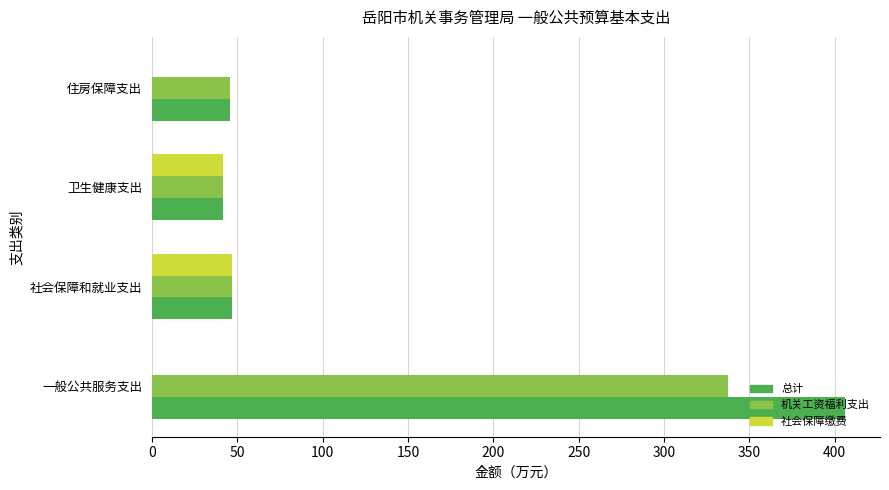

What value does the 总计 series have at 一般公共服务支出?

406.2